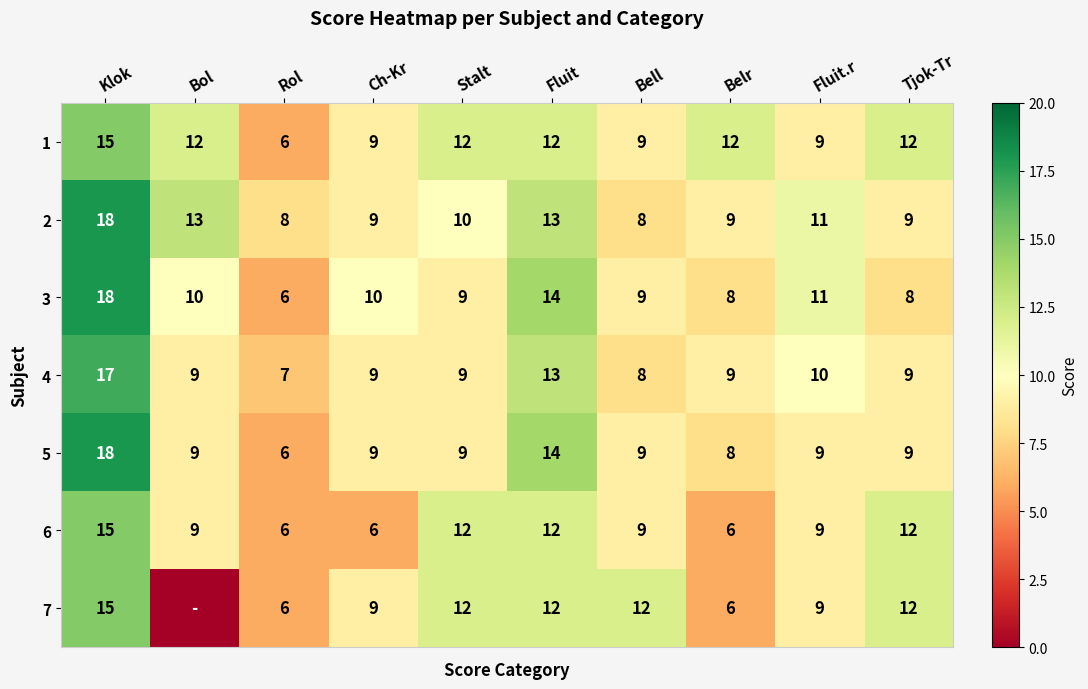

At which label does 4 first exceed 9?

Klok